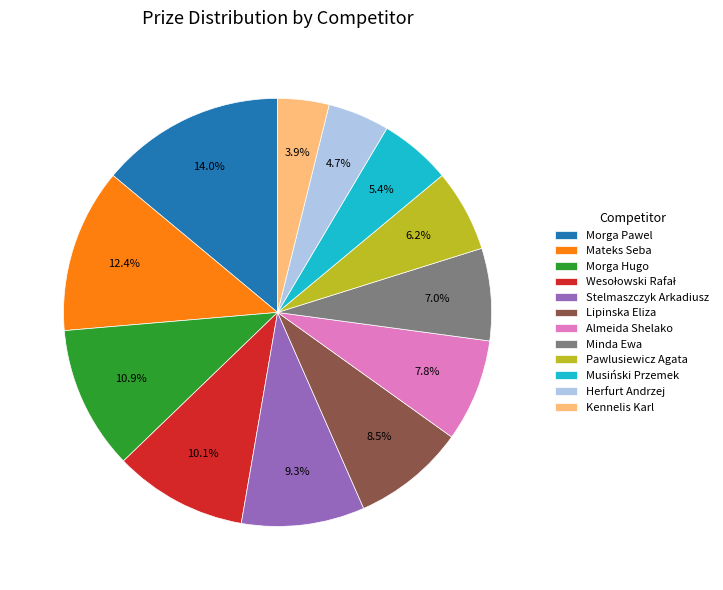

What is the largest slice in the pie chart?

Morga Pawel